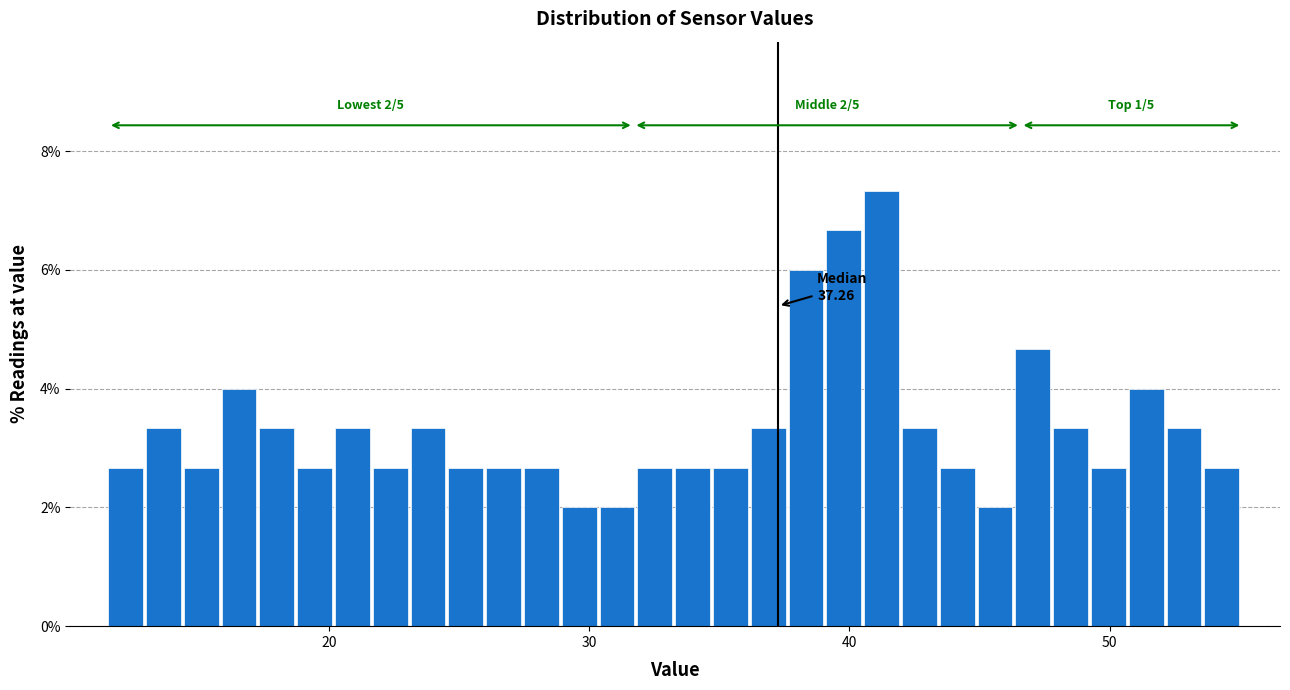

Around what value on the x-axis is the tallest bar? Give the approximate position of its centre, as read against the axis.

41